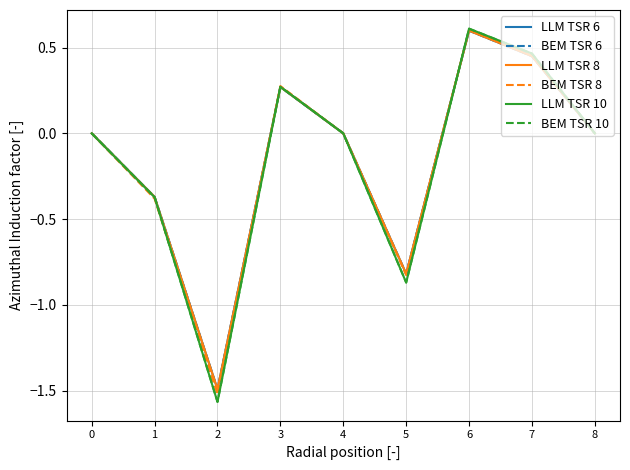

Between 1 and 3, which series saw the biggest shift?

BEM TSR 8